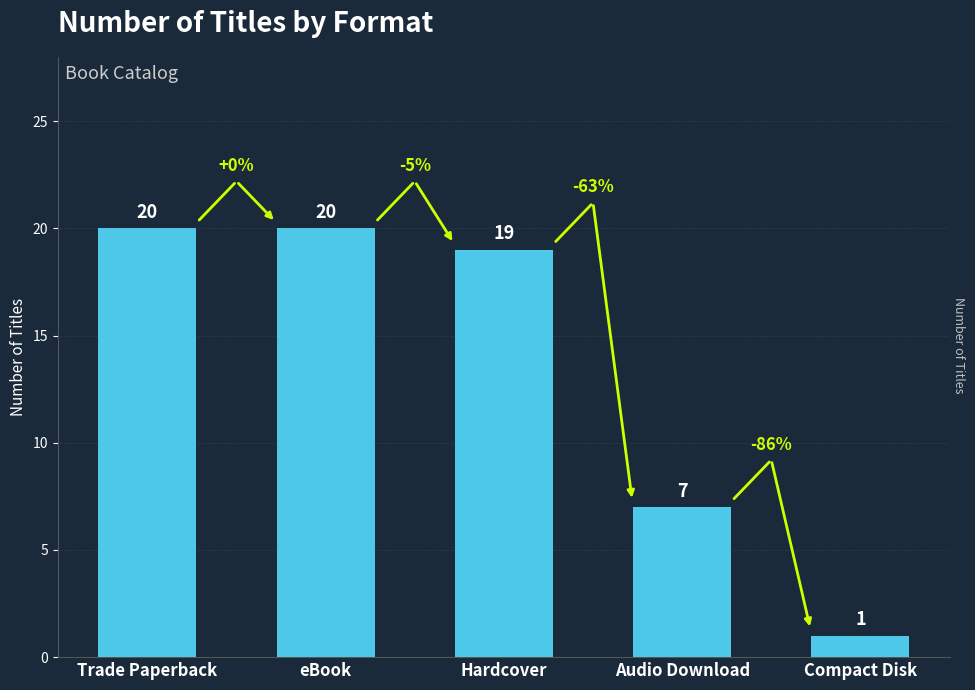

Where is the data nearest to the value 10?

Audio Download